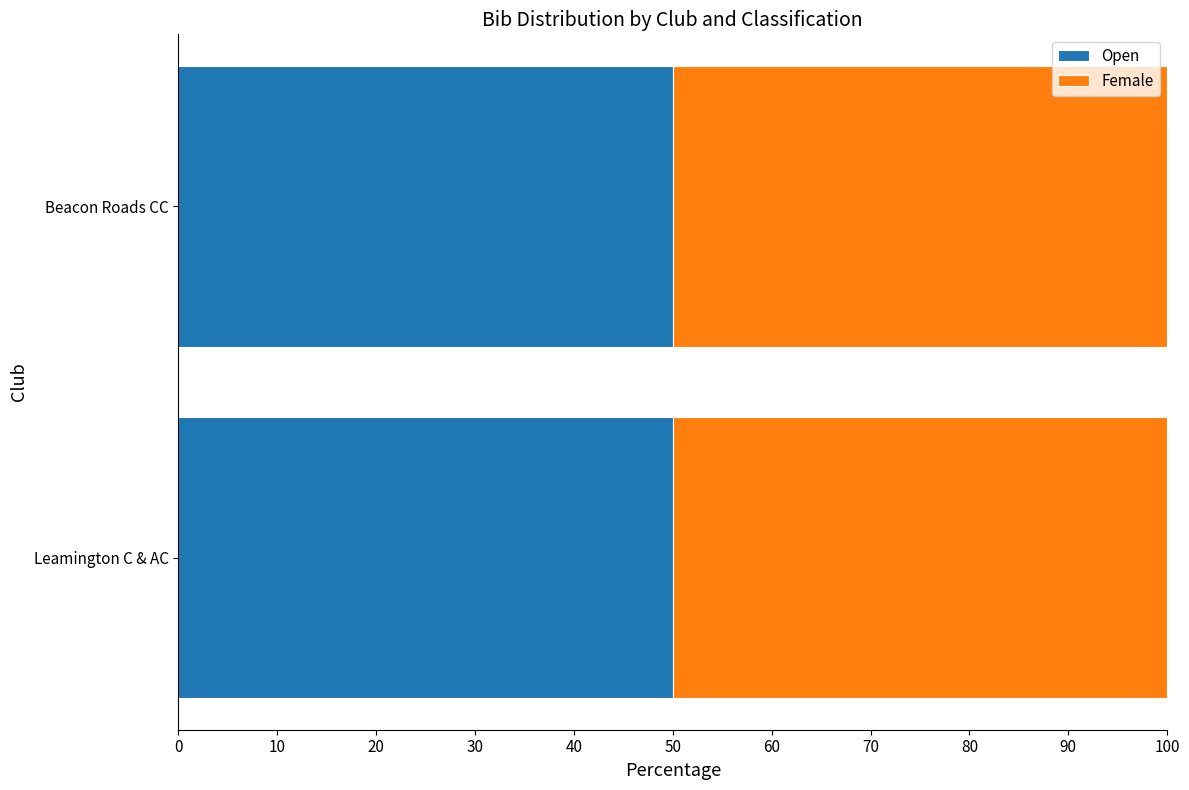

Are the bars horizontal?

Yes